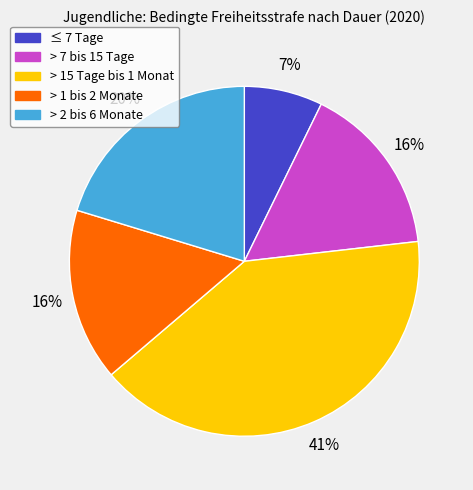

Is it true that > 2 bis 6 Monate is 11% of the pie?

False